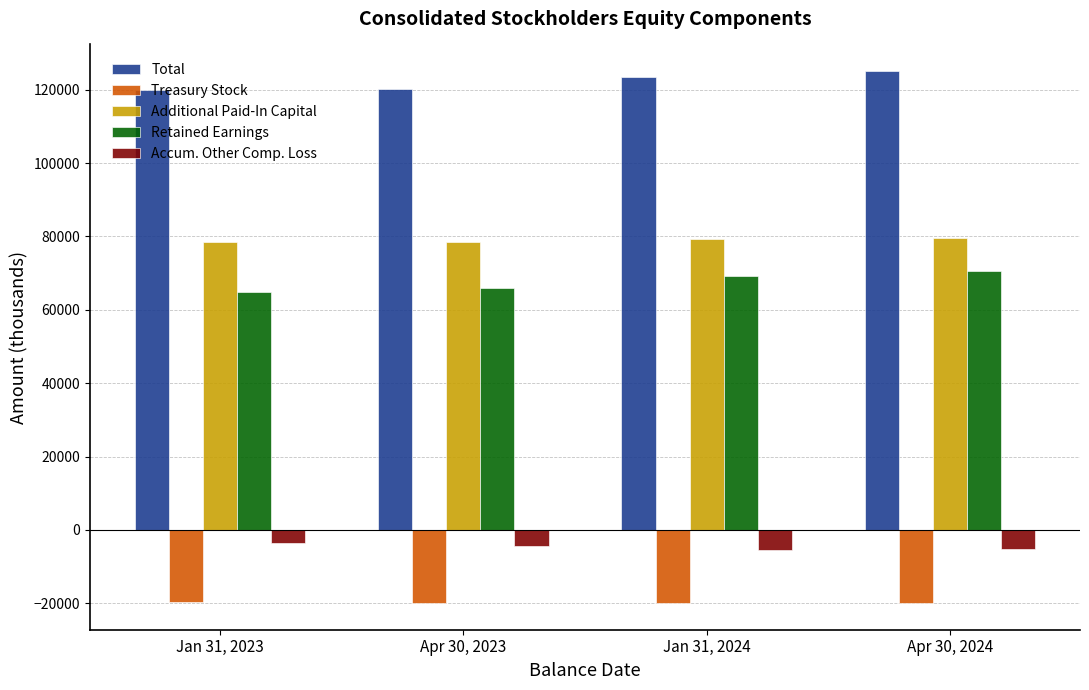

What is the label of the 3rd bar from the left?

Jan 31, 2024